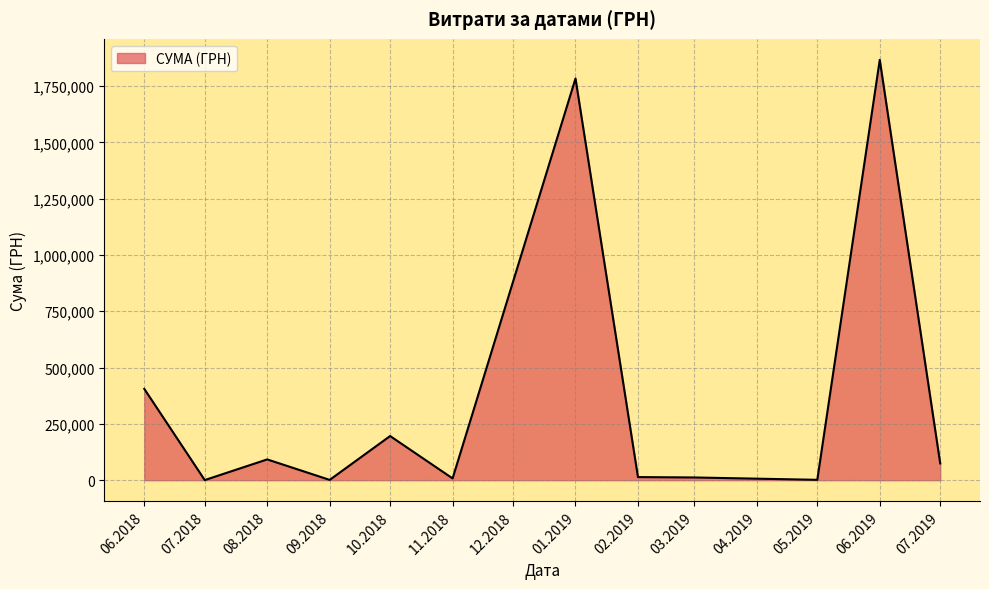

The value at 01.2019 is 903468.7. True or false?

False